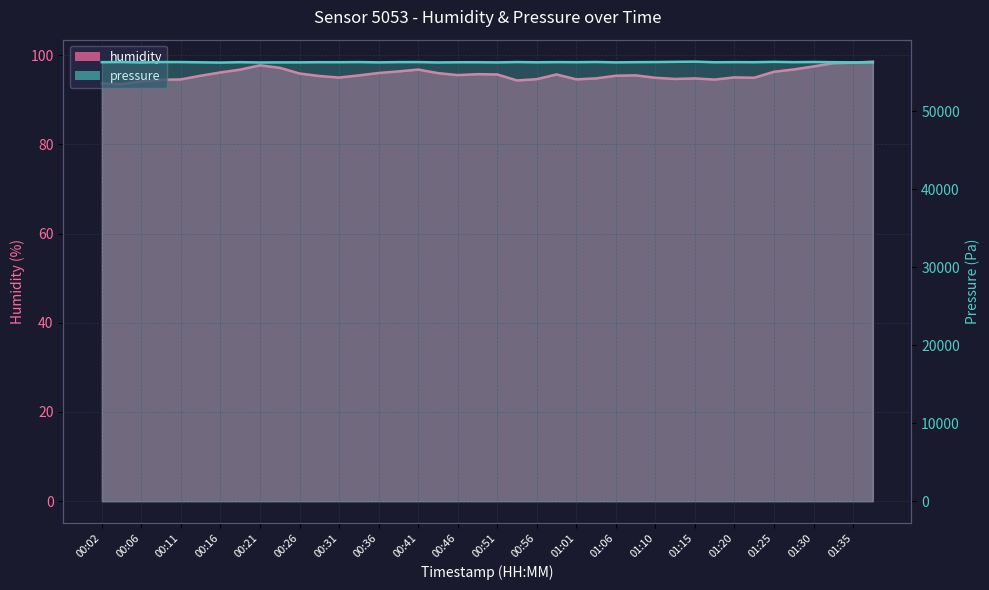

The value of pressure at 00:36 is 15752.9. True or false?

False